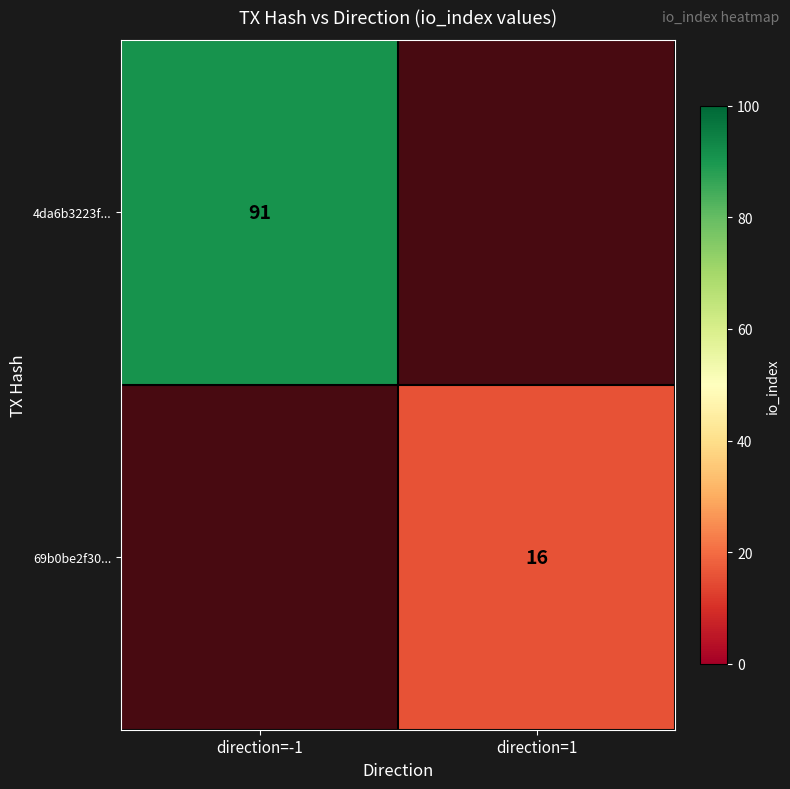

List the series in order of their overall mean, highest first.

4da6b3223f..., 69b0be2f30...